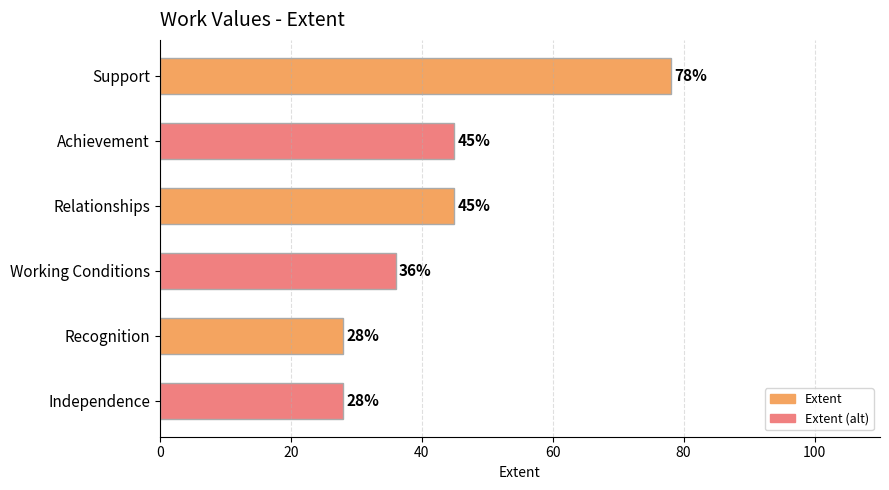

What is the value of the 3rd bar from the top?

45